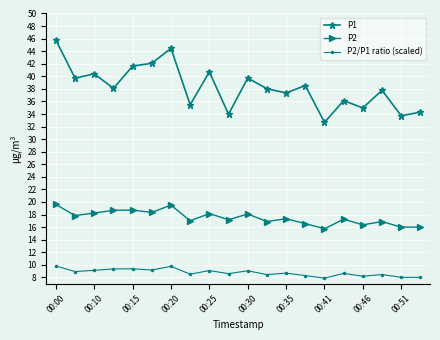

What is the maximum value for P2?

19.6